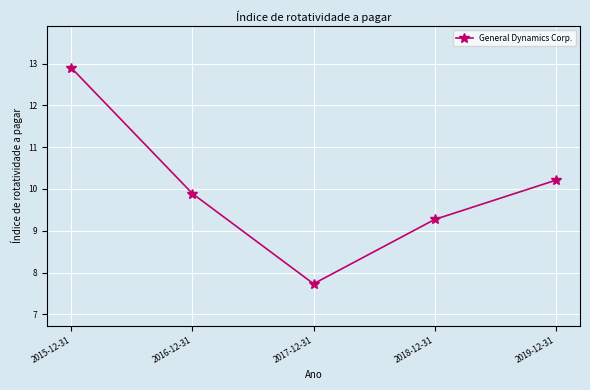

Reading left to right, transcribe all the data shown in this chart.

12.9	9.9	7.7	9.3	10.2